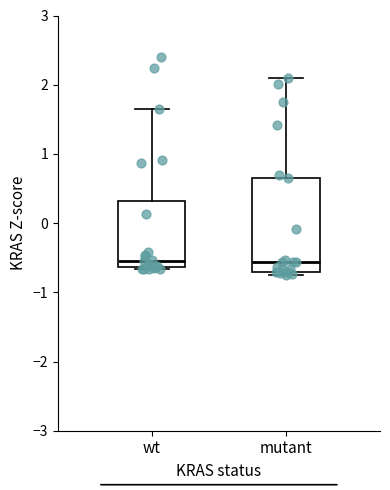

Reading left to right, read every box against the y-axis: the position of its median line, the range the box covers, and the ends of its whiskers. The values are not printed on the chart, so give them approximately, as read against the axis.

wt: median -0.5, box -0.6 to 0.3, whiskers -0.7 to 1.6
mutant: median -0.6, box -0.7 to 0.7, whiskers -0.7 (just below the box's lower edge) to 2.1